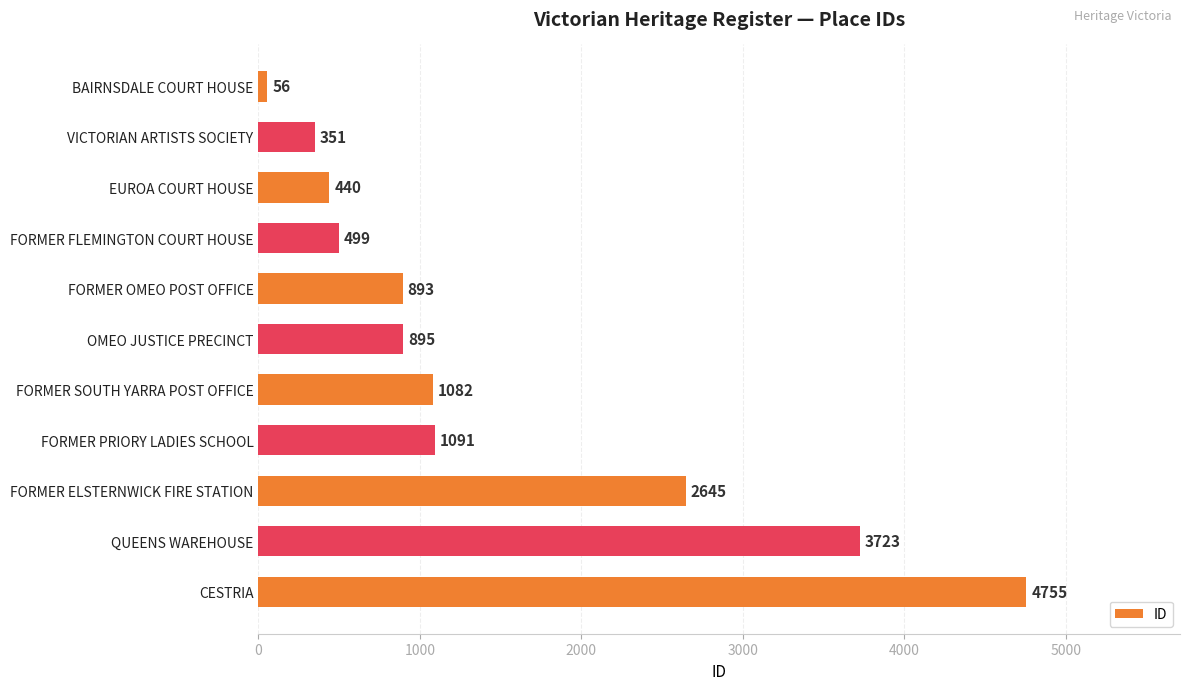

What is the sum of the values at OMEO JUSTICE PRECINCT and FORMER OMEO POST OFFICE?

1788